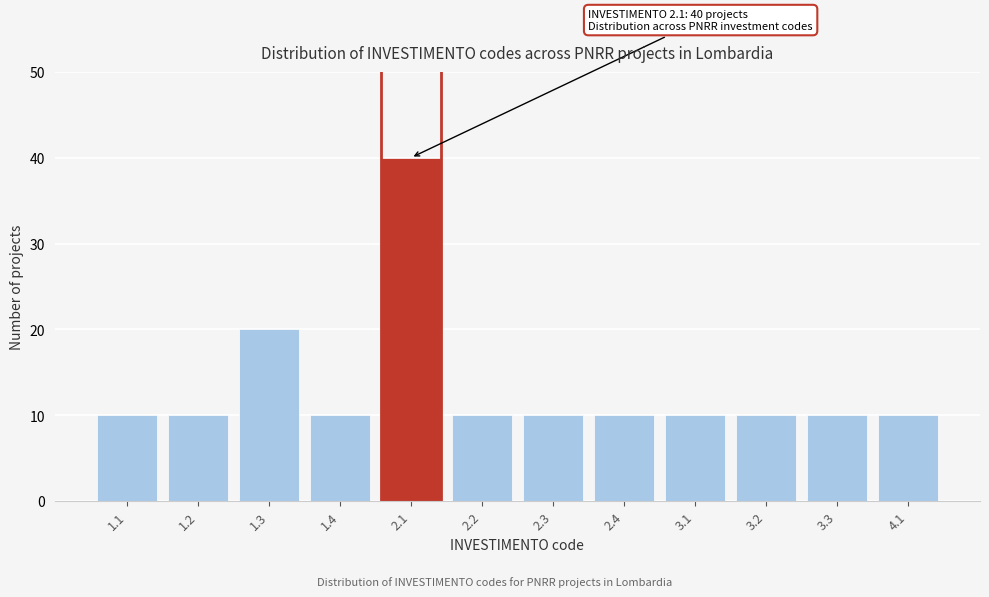

Reading right to left, transcribe all the data shown in this chart.

4.1=10	3.3=10	3.2=10	3.1=10	2.4=10	2.3=10	2.2=10	2.1=40	1.4=10	1.3=20	1.2=10	1.1=10